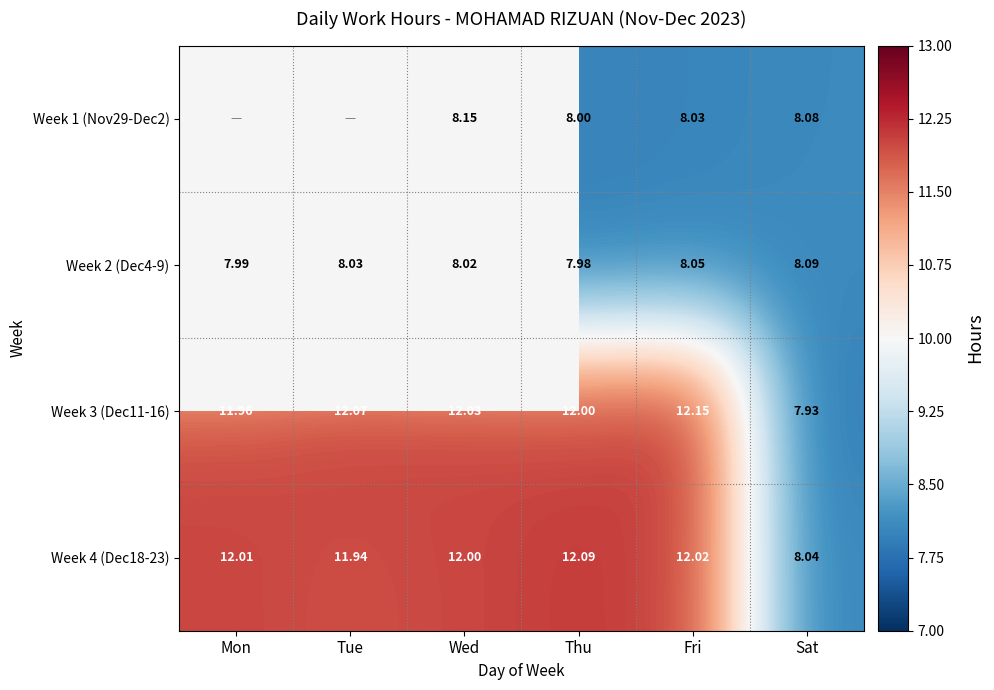

Is the value of Week 4 (Dec18-23) at Fri greater than the value of Week 1 (Nov29-Dec2) at Thu?

Yes